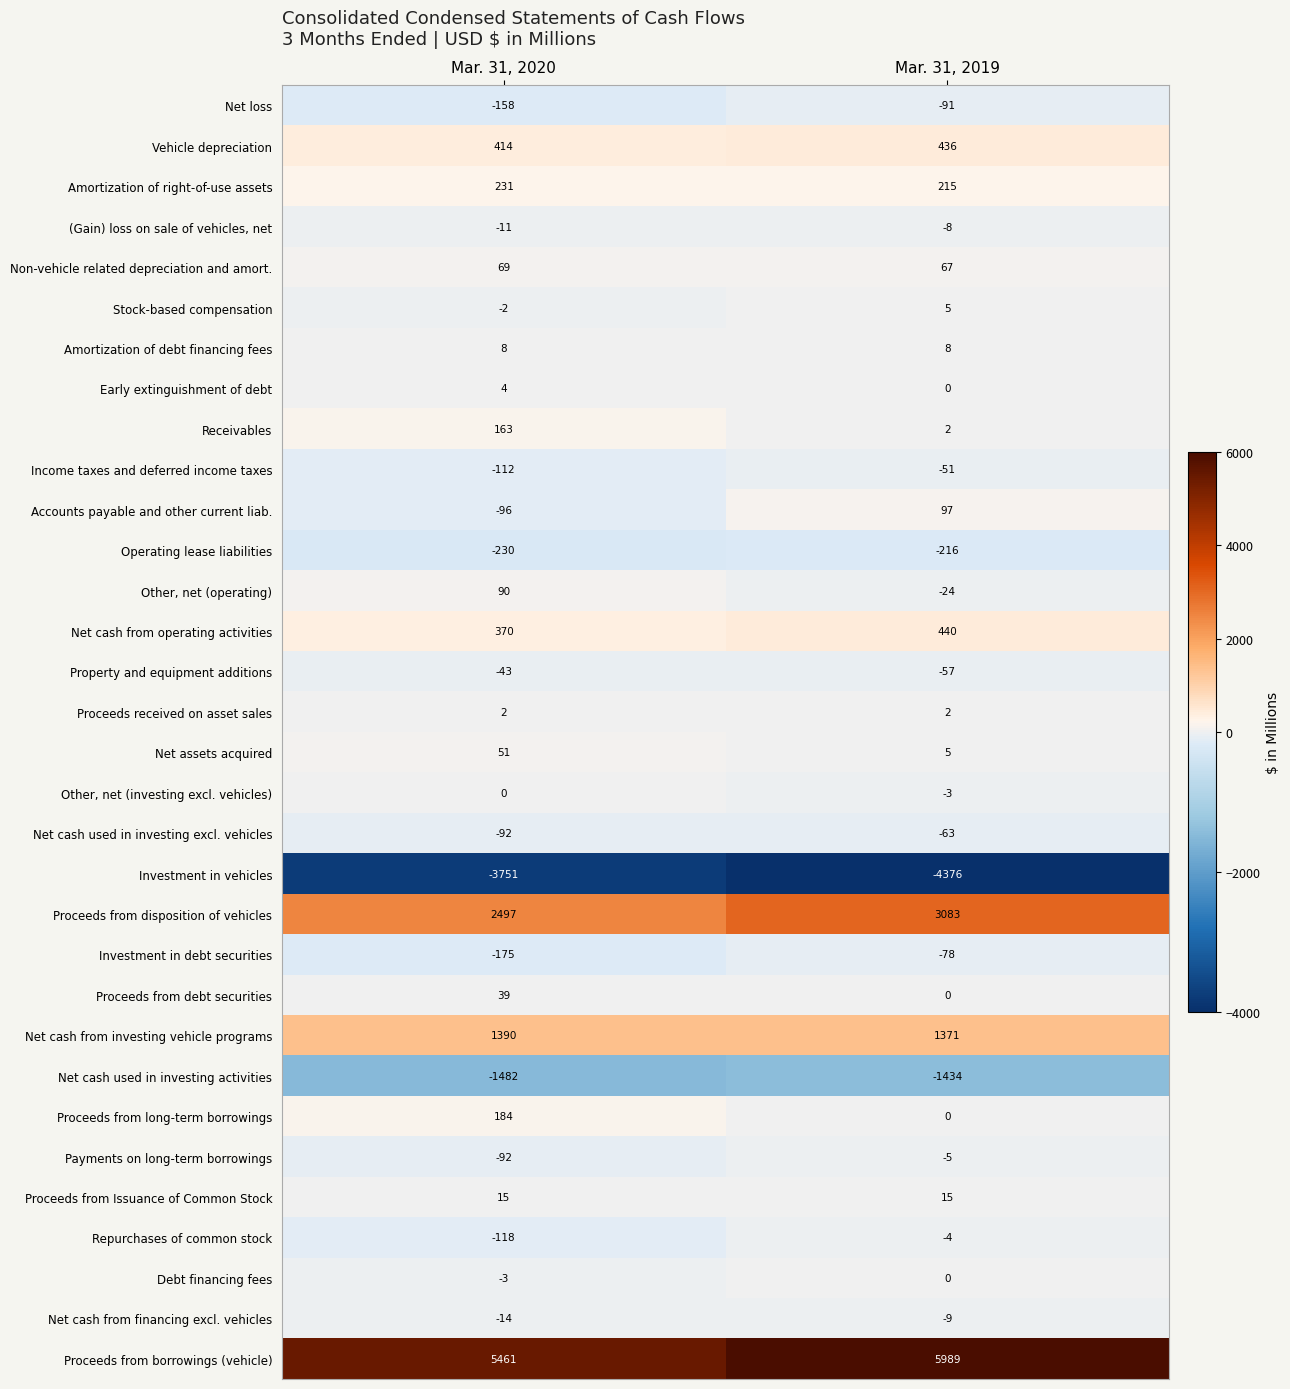

The value of Vehicle depreciation at Mar. 31, 2019 is 436. True or false?

True